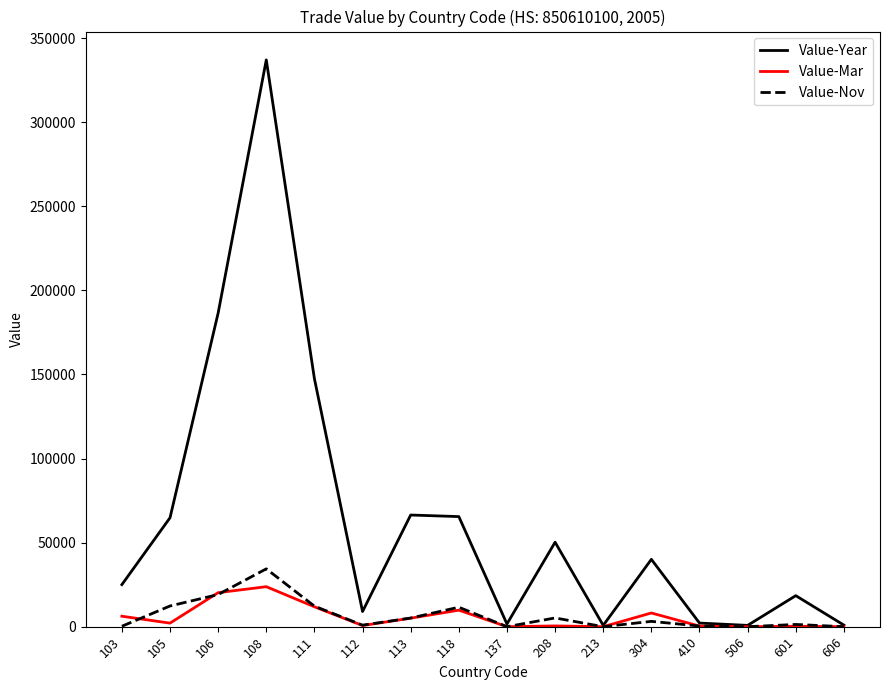

Where does the Value-Year series first go above 40051?

105